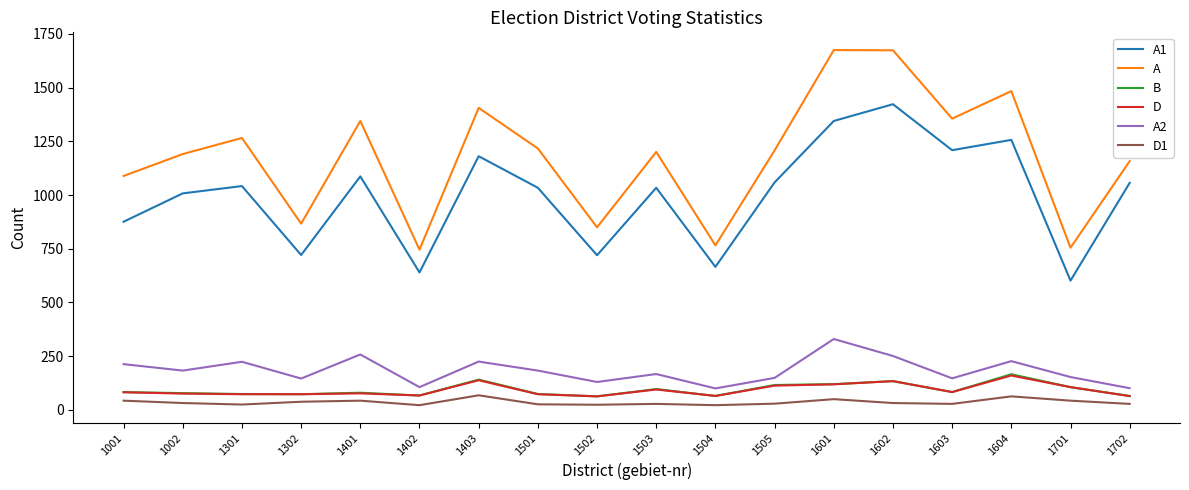

What is the maximum value shown in the chart?

1675